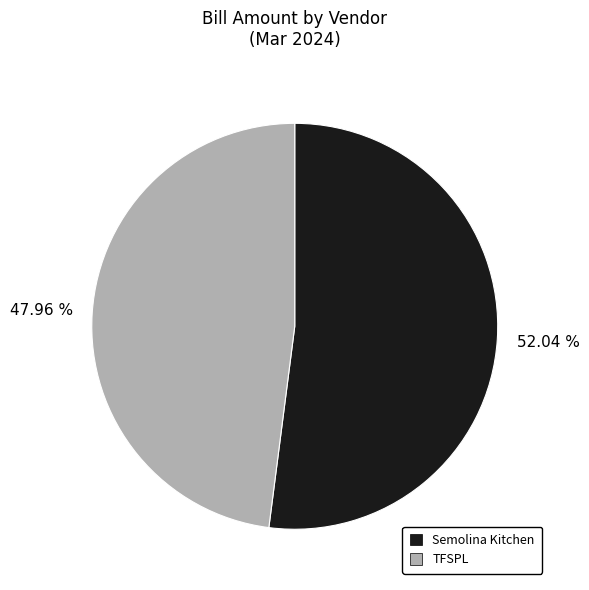

What is the majority slice?

Semolina Kitchen